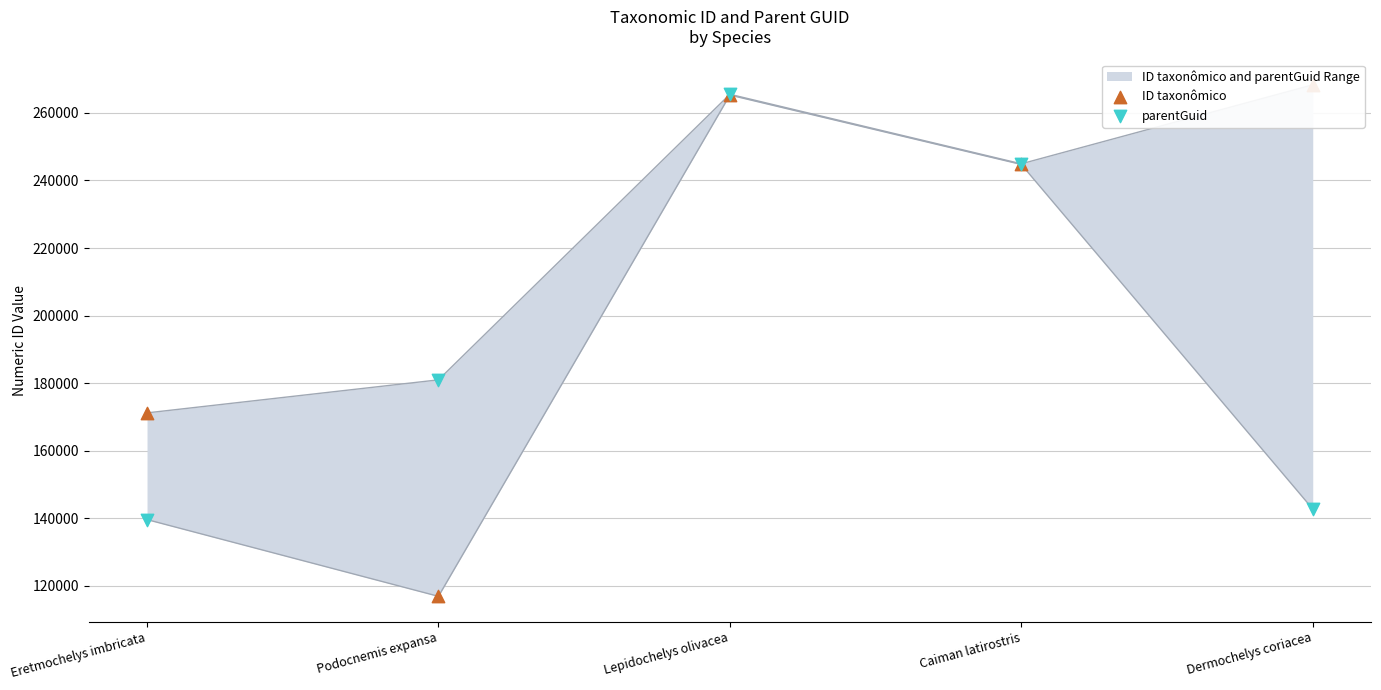

What is the total value across all series at Lepidochelys olivacea?

530779